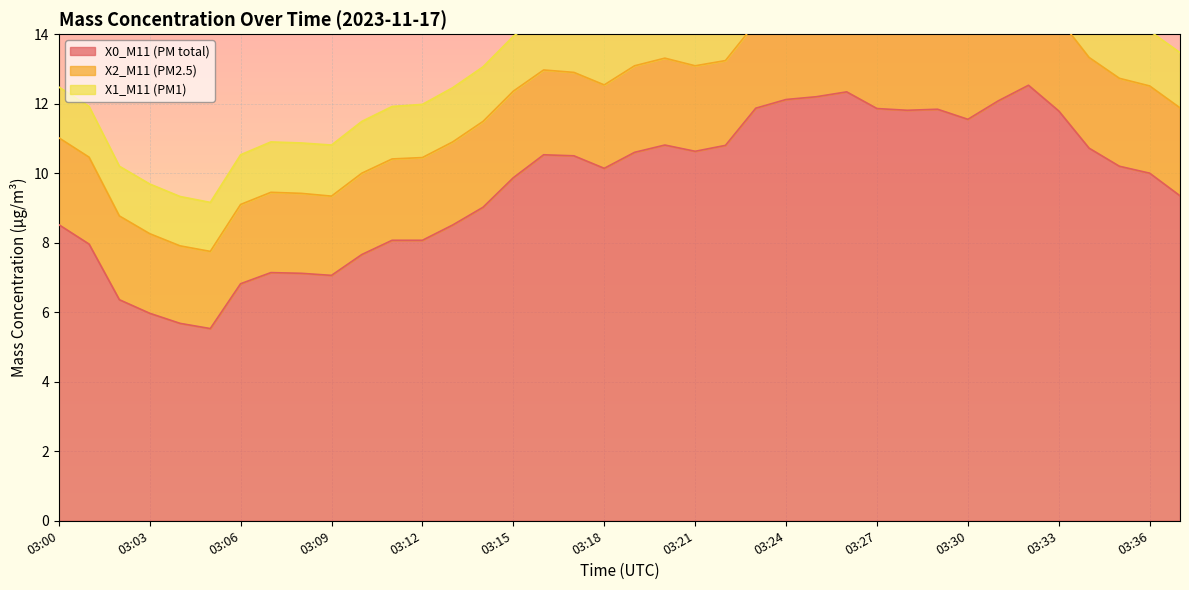

Between 03:34 and 03:36, which series saw the biggest shift?

X0_M11 (PM total)